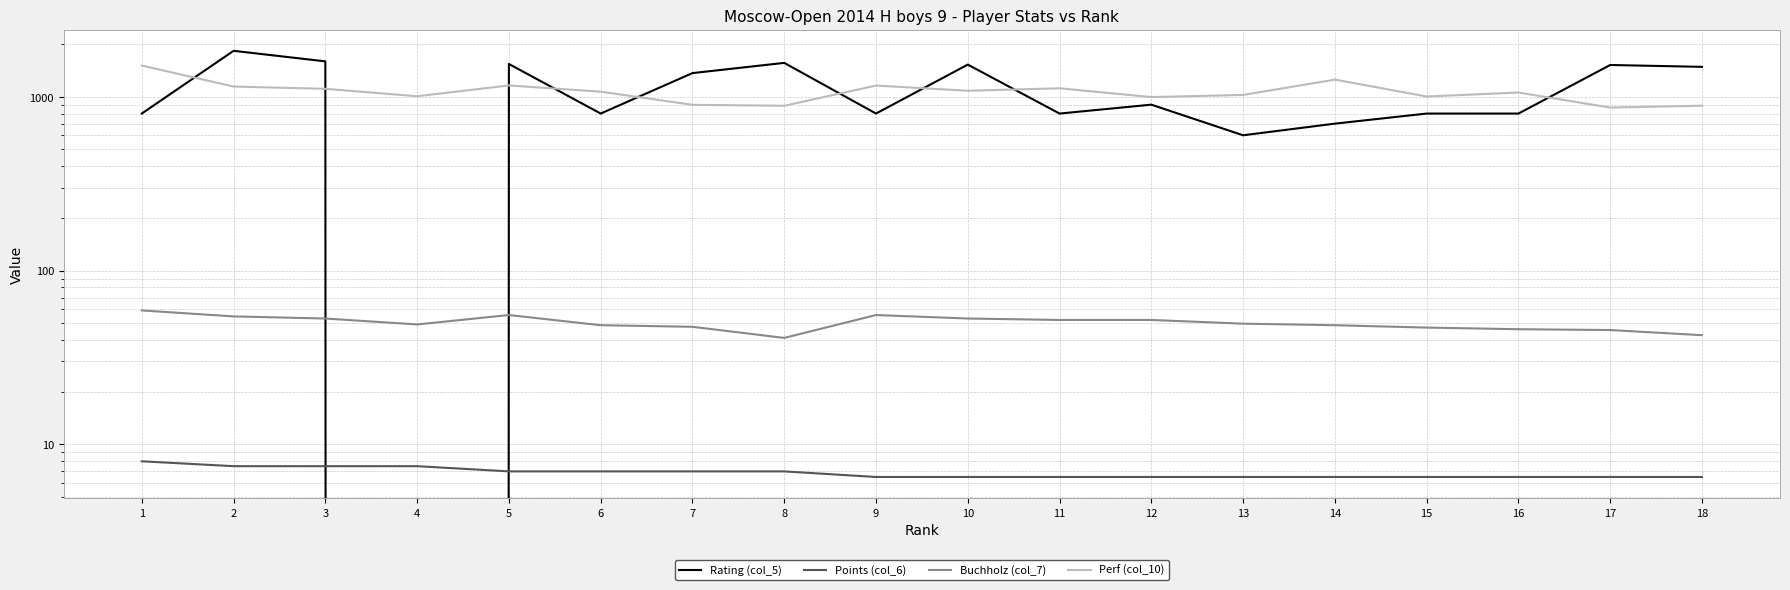

What is the average value of the Rating (col_5) series?

1080.3